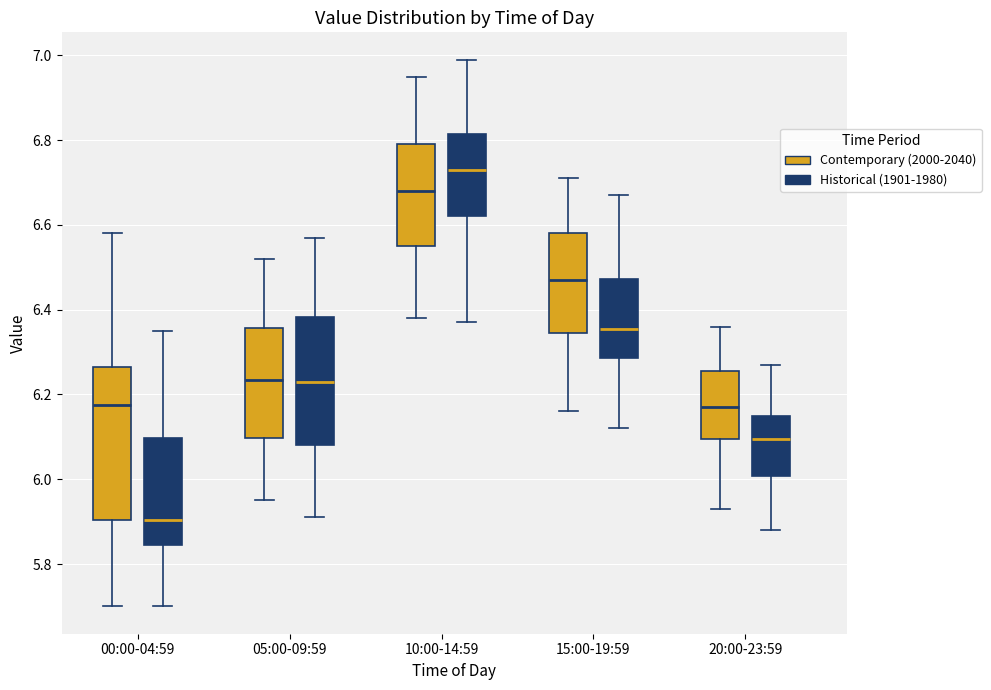

Which box has the lowest median line?

00:00-04:59 (Historical (1901-1980))